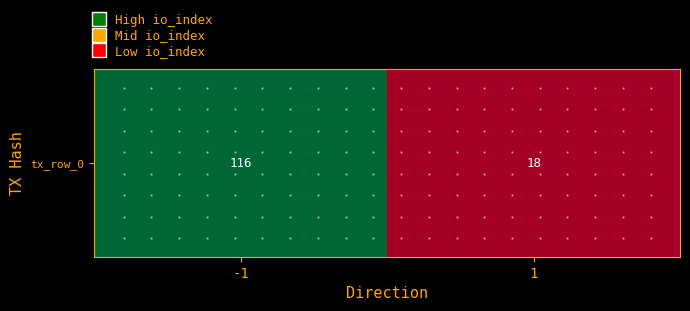

Which category has the highest value across all series?

-1